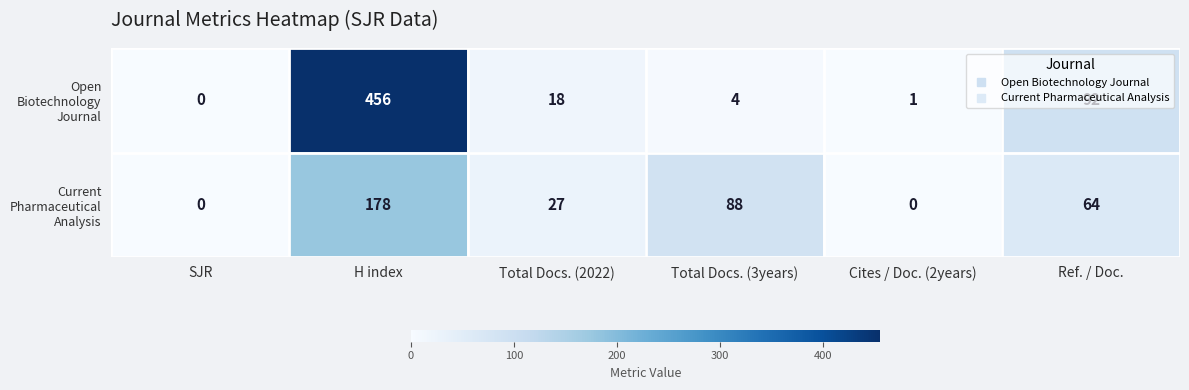

At which category is the sum across all series the highest?

H index